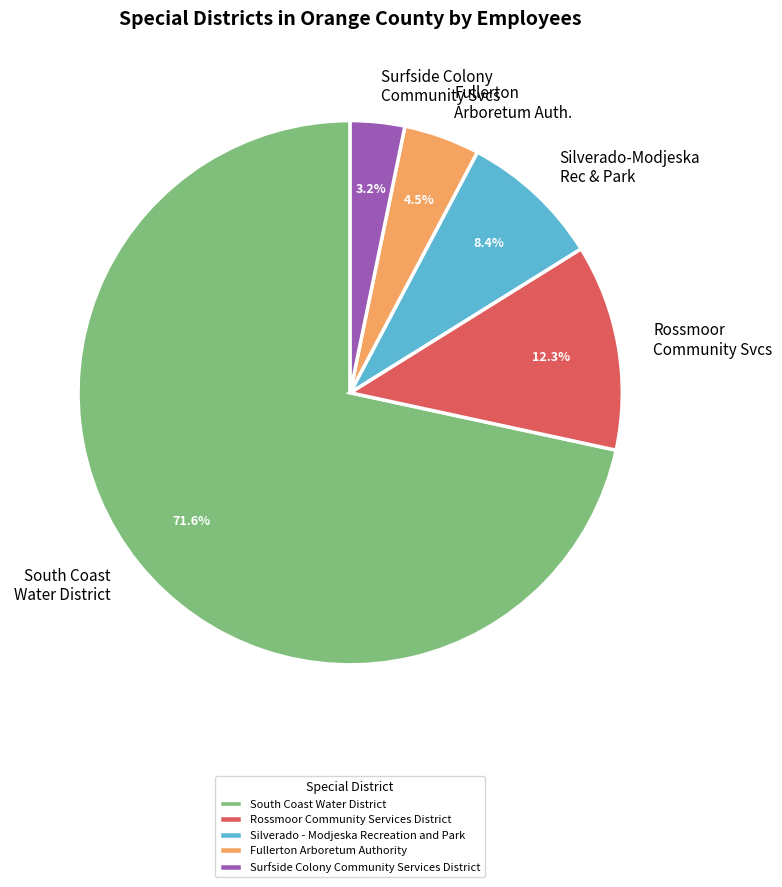

Is it true that Silverado - Modjeska Recreation and Park is 20% of the pie?

False